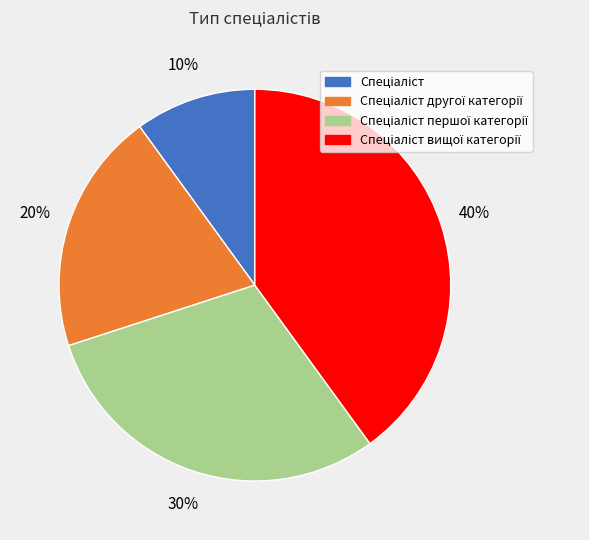

Is there a majority slice in this chart?

No